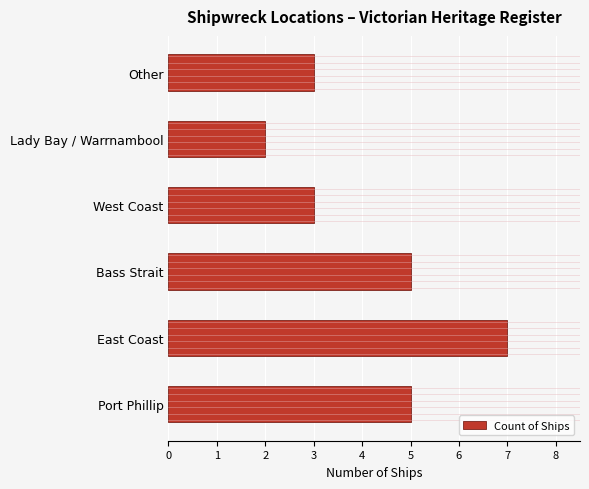

What is the change in value from Lady Bay / Warrnambool to Other?

+1